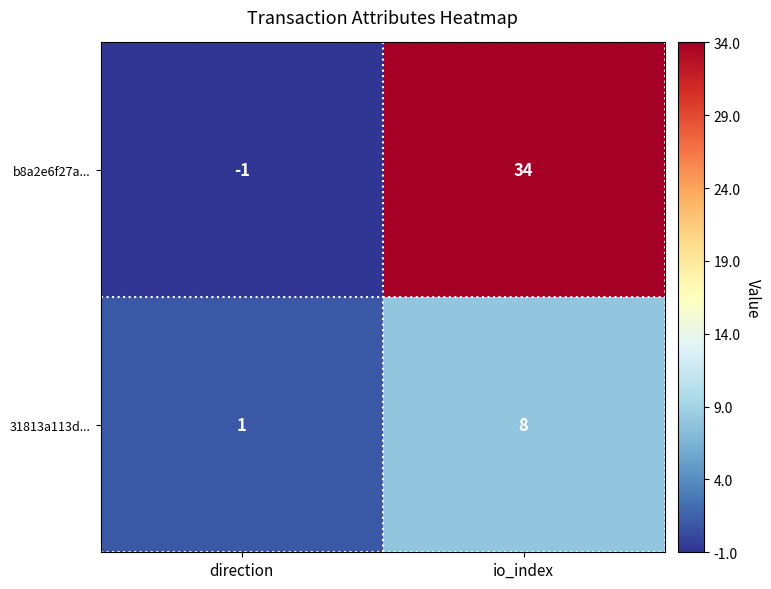

Where is b8a2e6f27a... nearest to the value 16?

direction